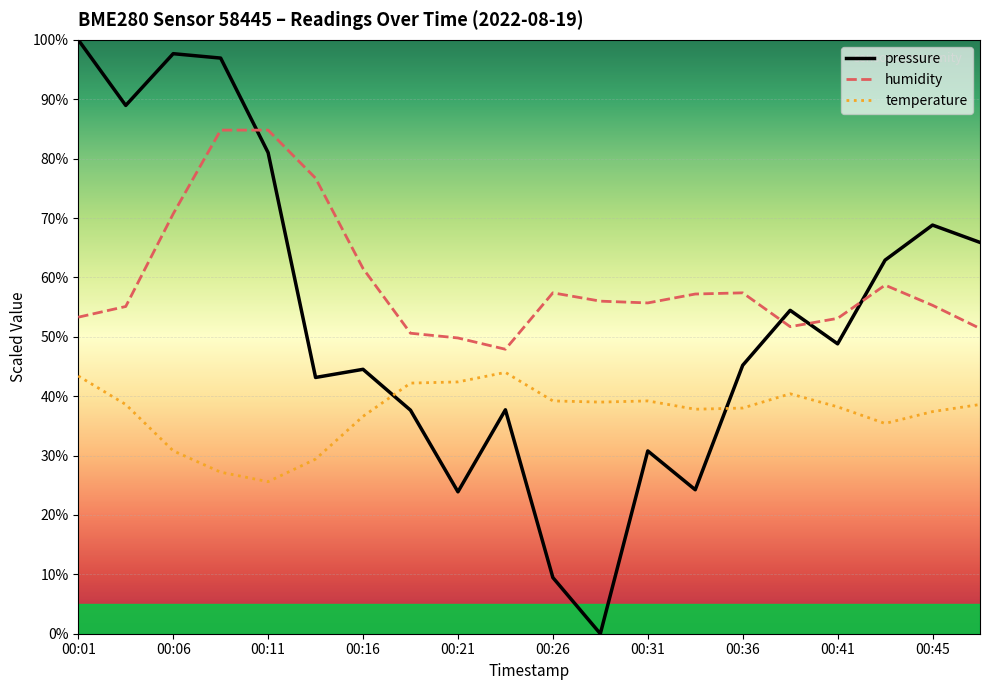

List the series in order of their peak value, lowest first.

temperature, humidity, pressure